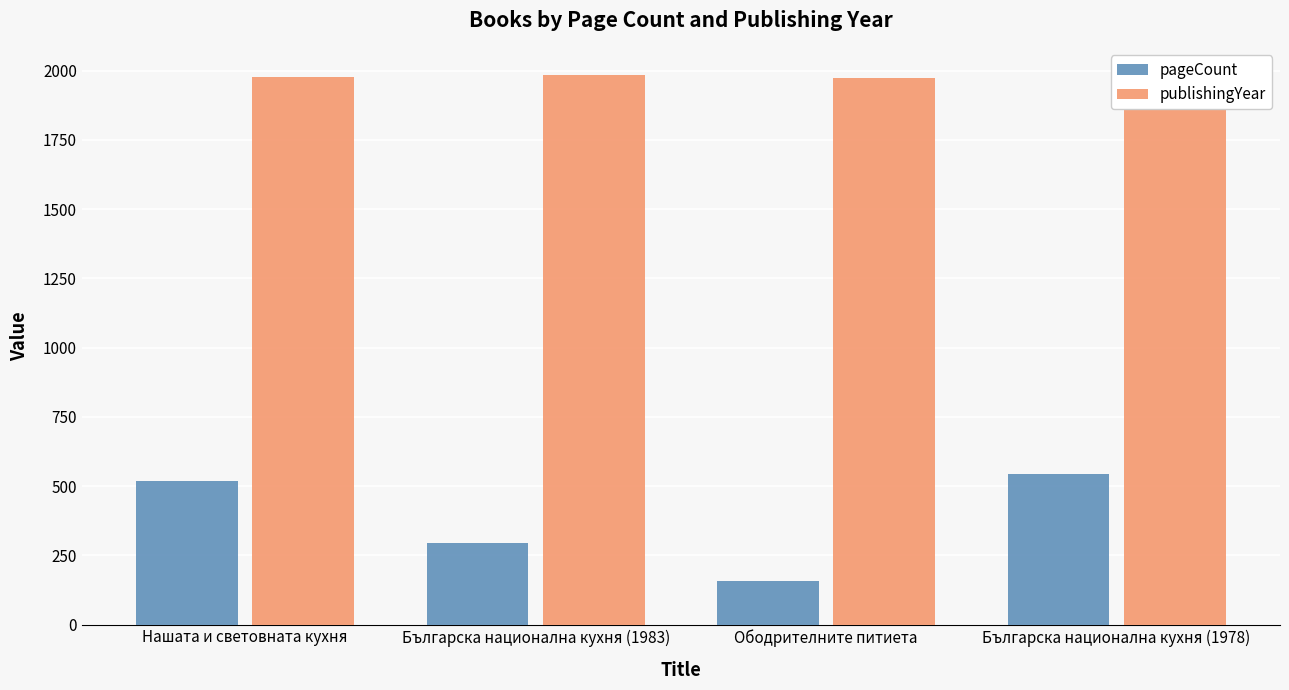

Which series has the largest total across all categories?

publishingYear